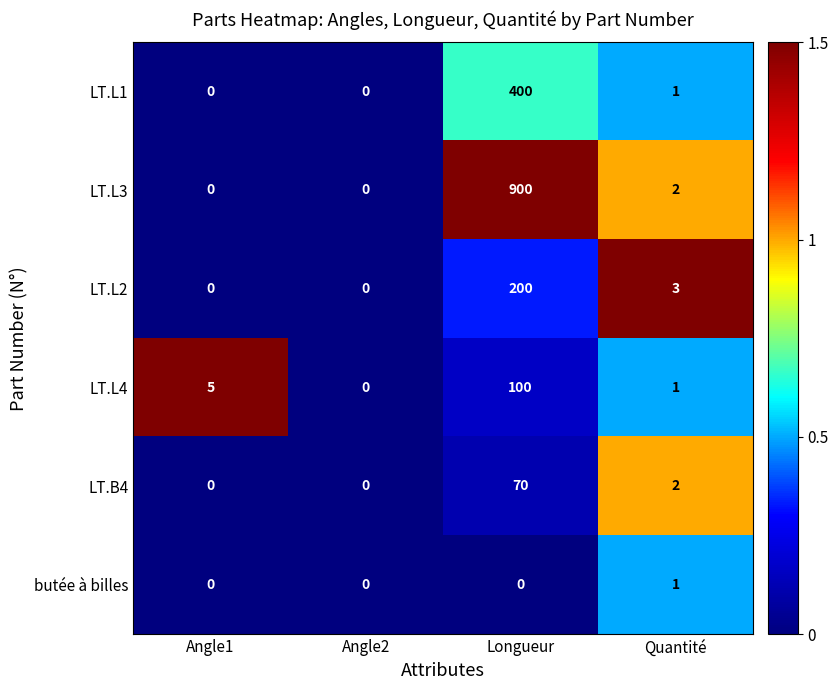

Which series has the largest total across all categories?

LT.L3